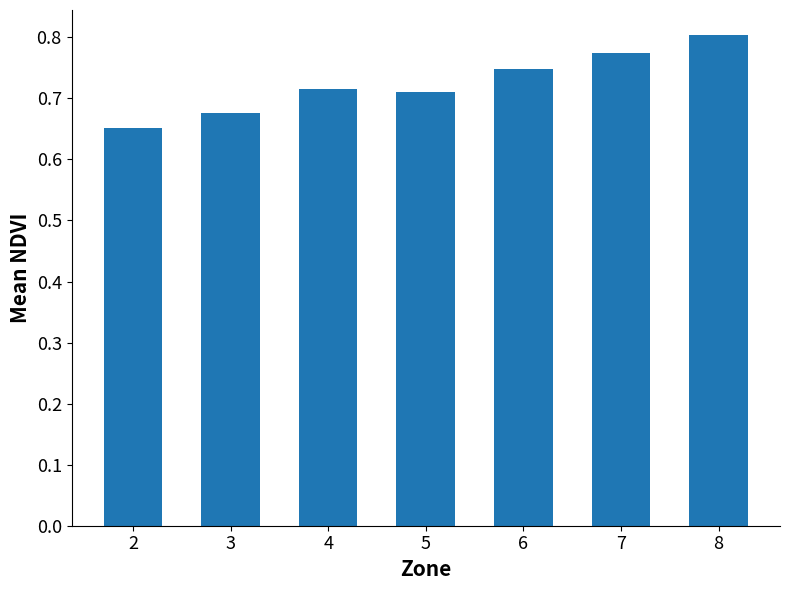

Between 7 and 2, which is larger?

7